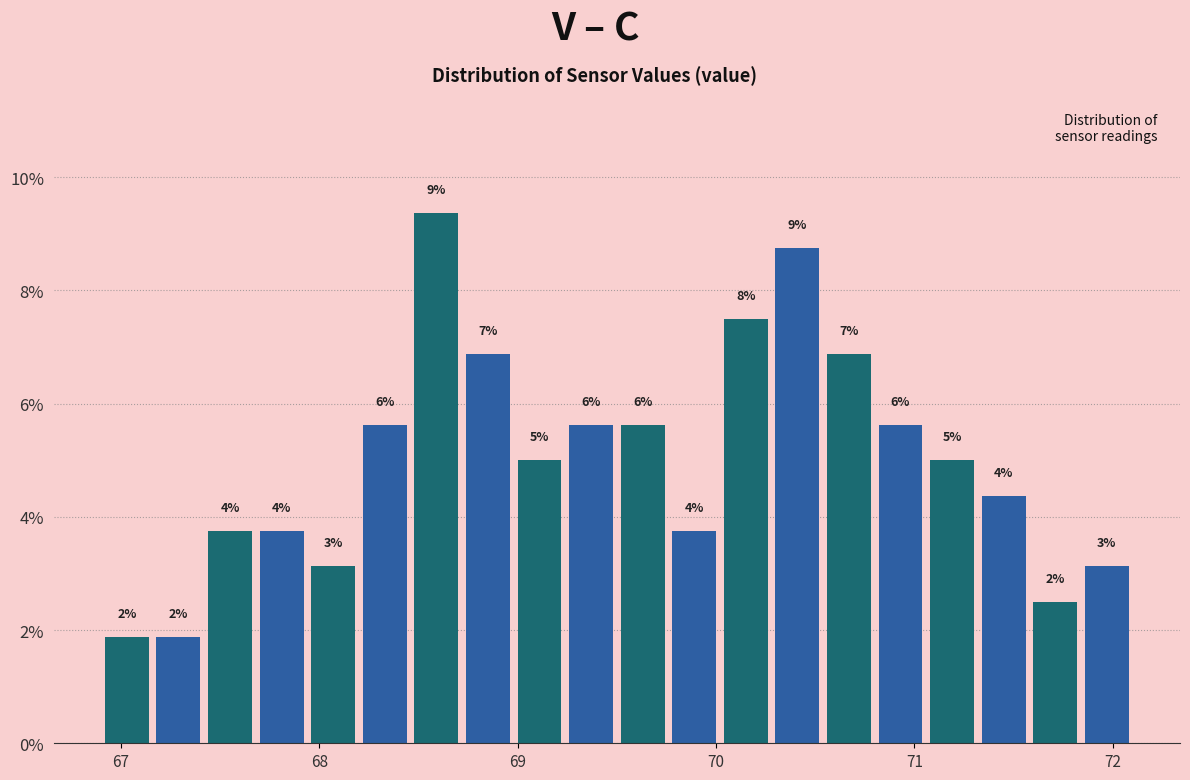

Read against the x-axis, roughly where is the centre of the tallest bar?

68.6